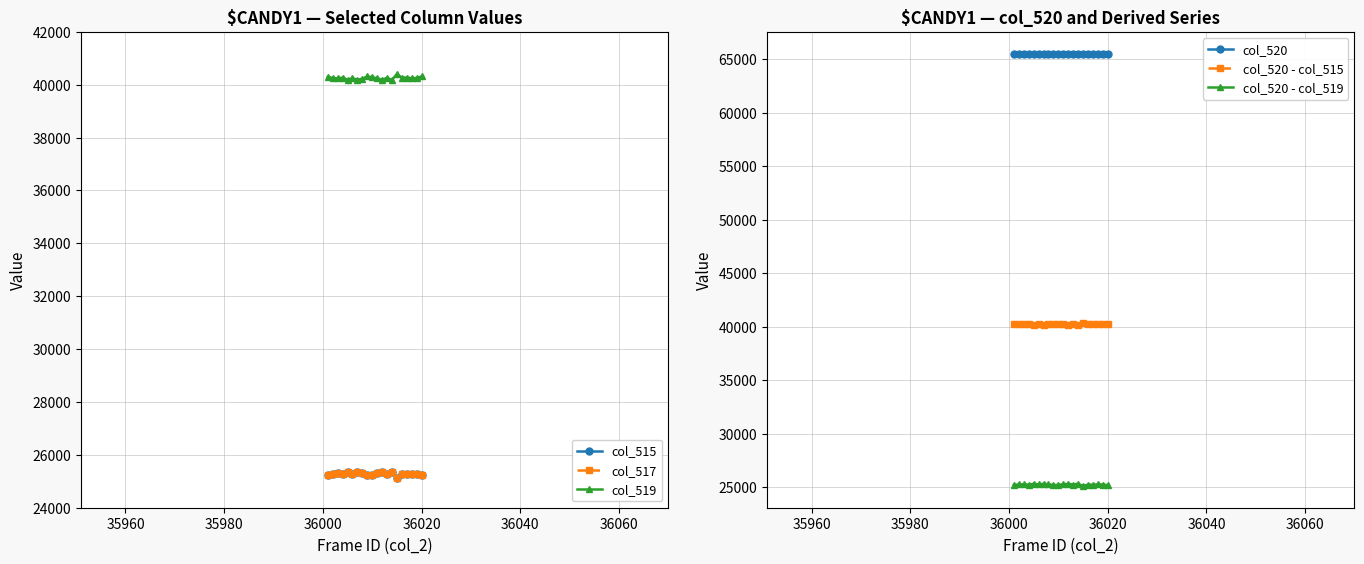

What is the value of the col_520 - col_519 point at the 20th from the left?

25222